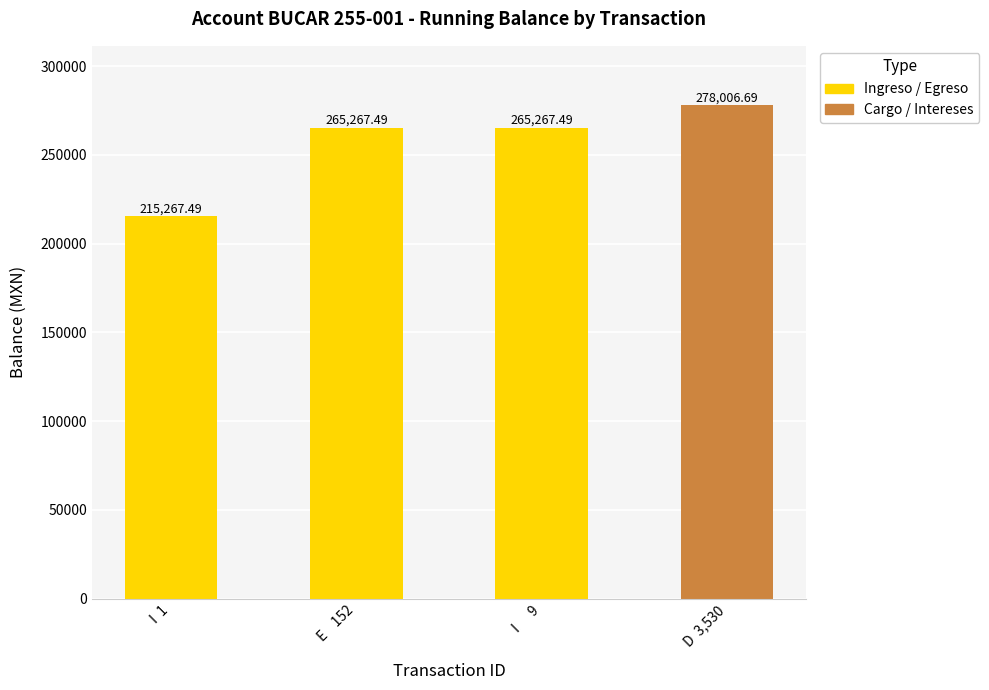

What is the minimum value shown in the chart?

215267.5